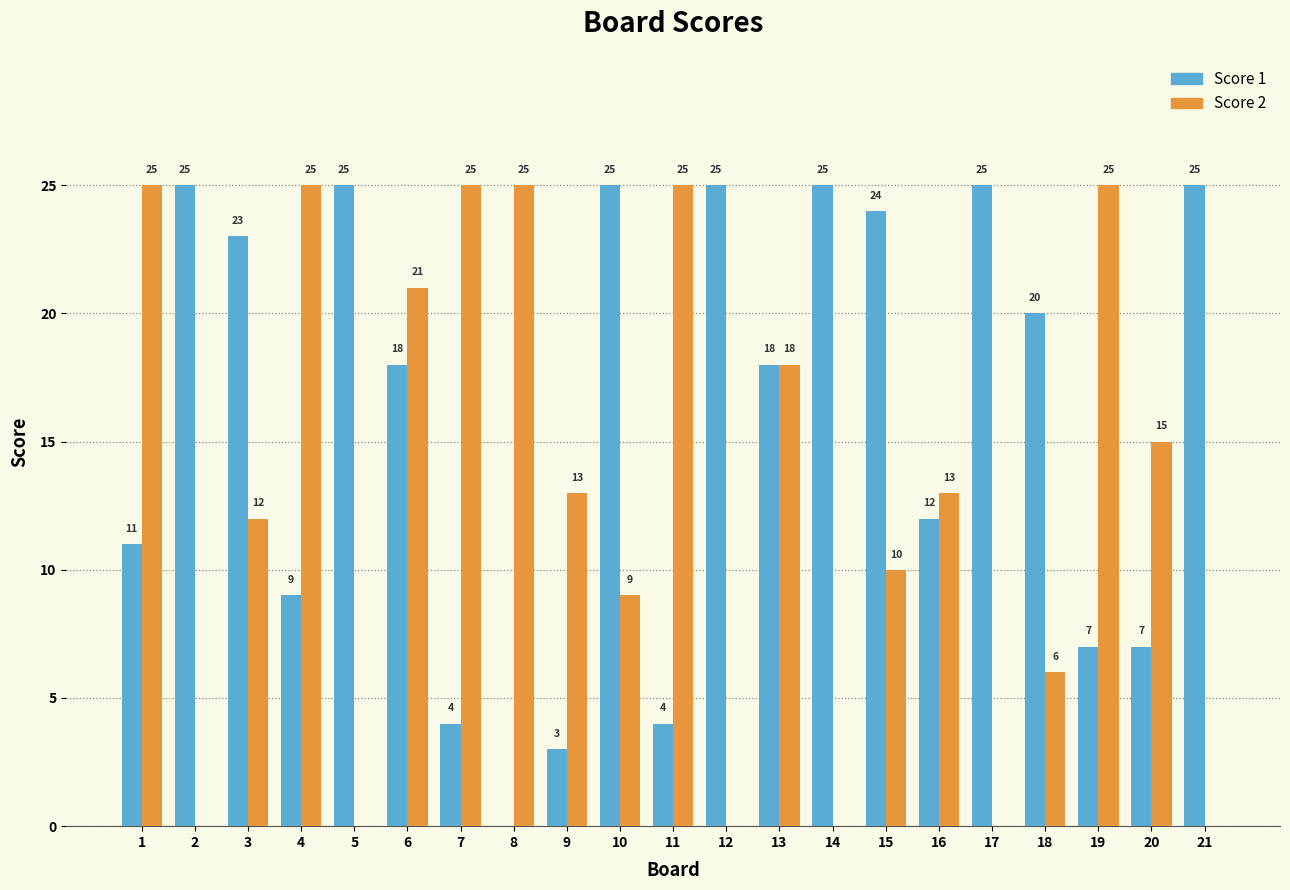

The value of Score 1 at 17 is 13. True or false?

False